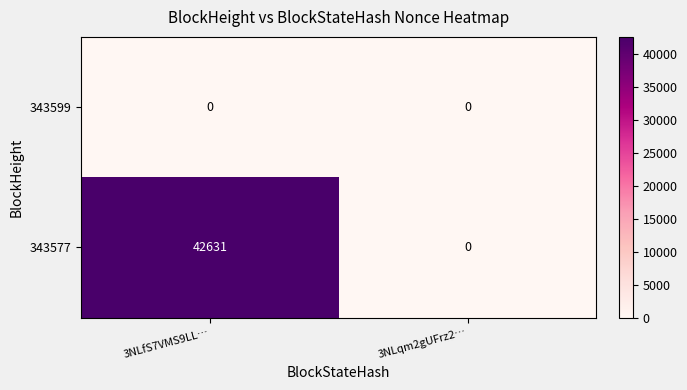

What is the spread (max minus min) of values at 3NLfS7VMS9LL…?

42631